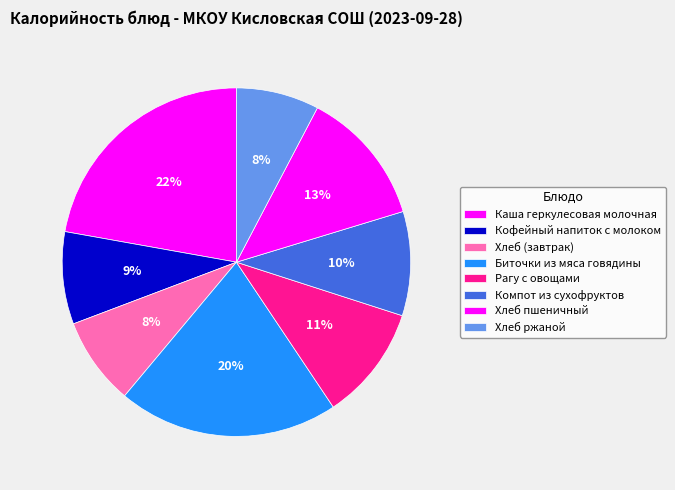

How many segments does this pie chart have?

8